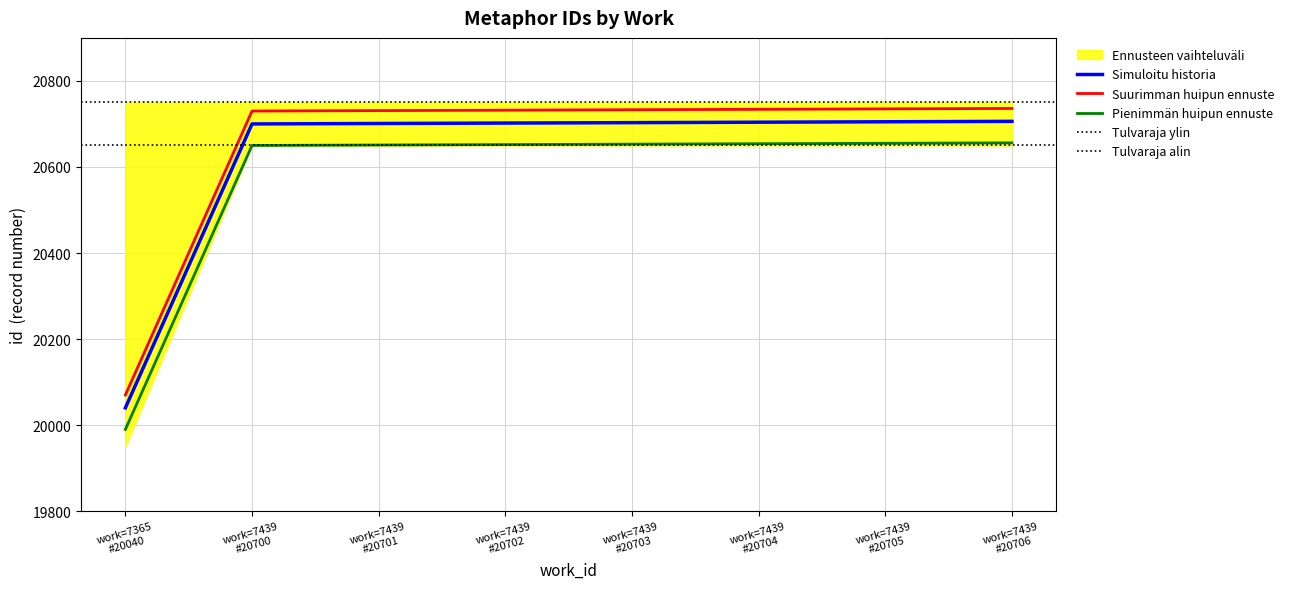

Is this an area chart (filled region under the line)?

No